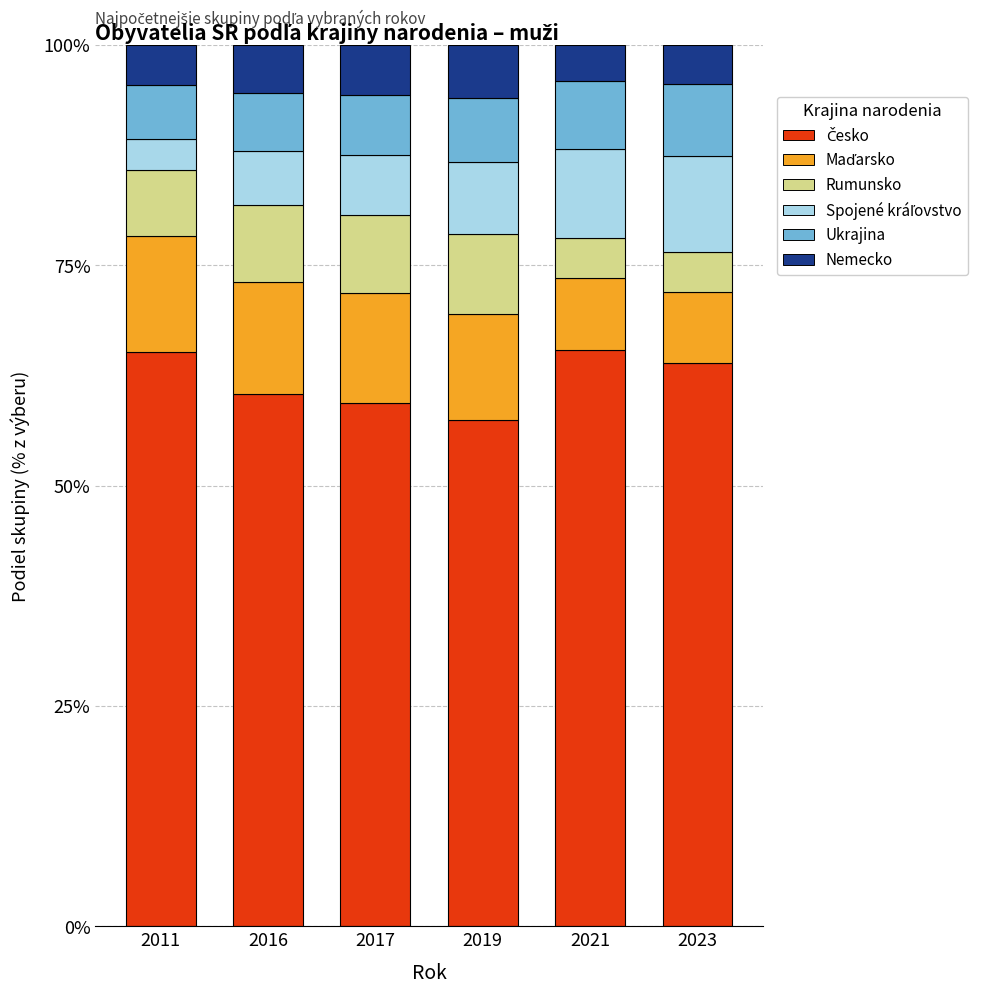

What is the total value across all series at 2017?

100.0